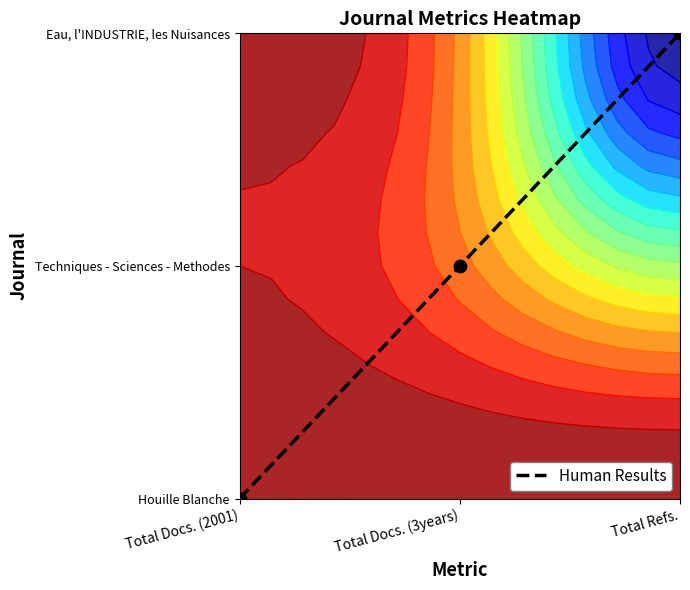

Reading left to right, extract all data points from this chart.

0	7	14